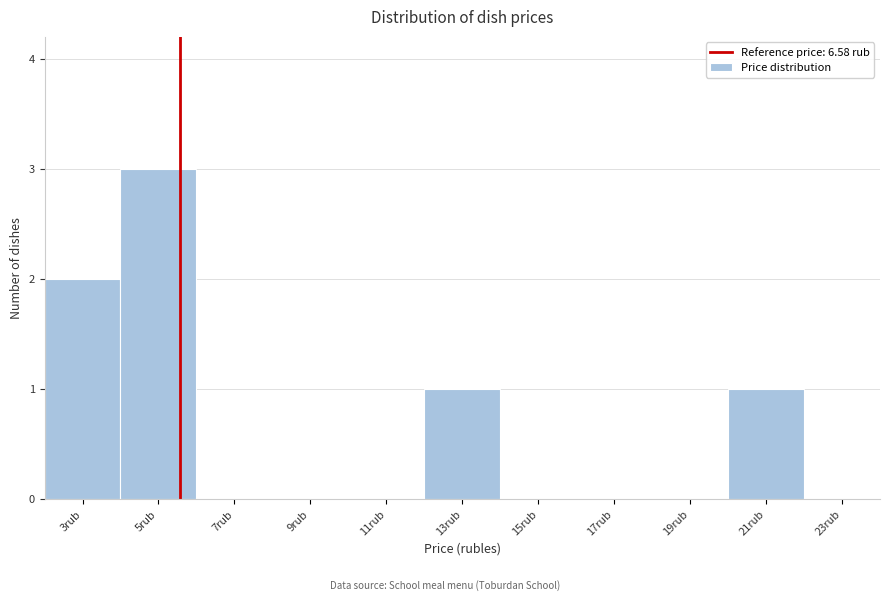

Reading left to right, extract all data points from this chart.

3rub=2	5rub=3	7rub=0	9rub=0	11rub=0	13rub=1	15rub=0	17rub=0	19rub=0	21rub=1	23rub=0